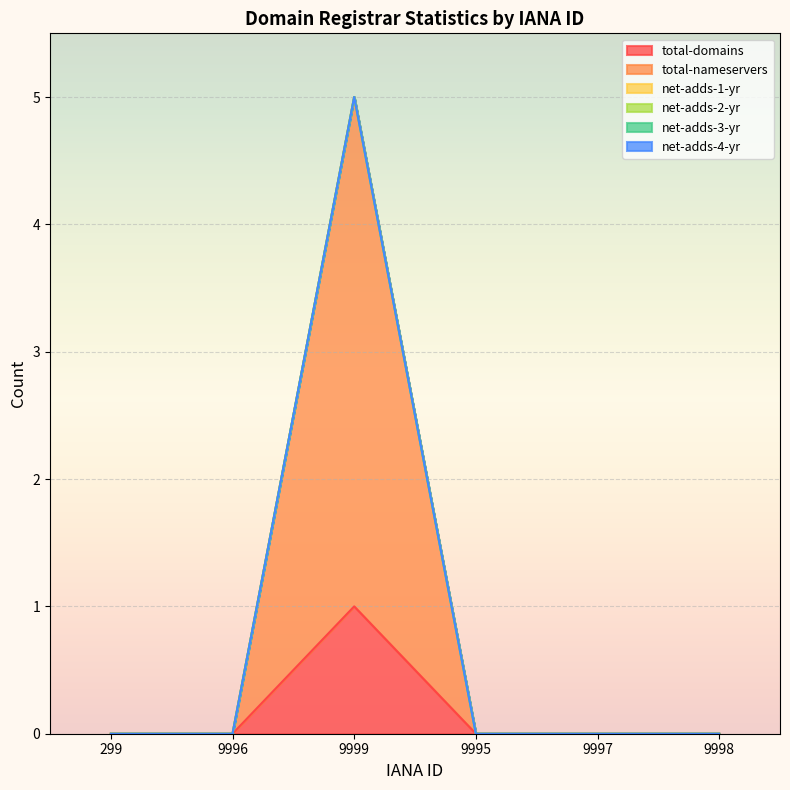

Rank the categories by net-adds-3-yr value from highest to lowest.

299, 9996, 9999, 9995, 9997, 9998